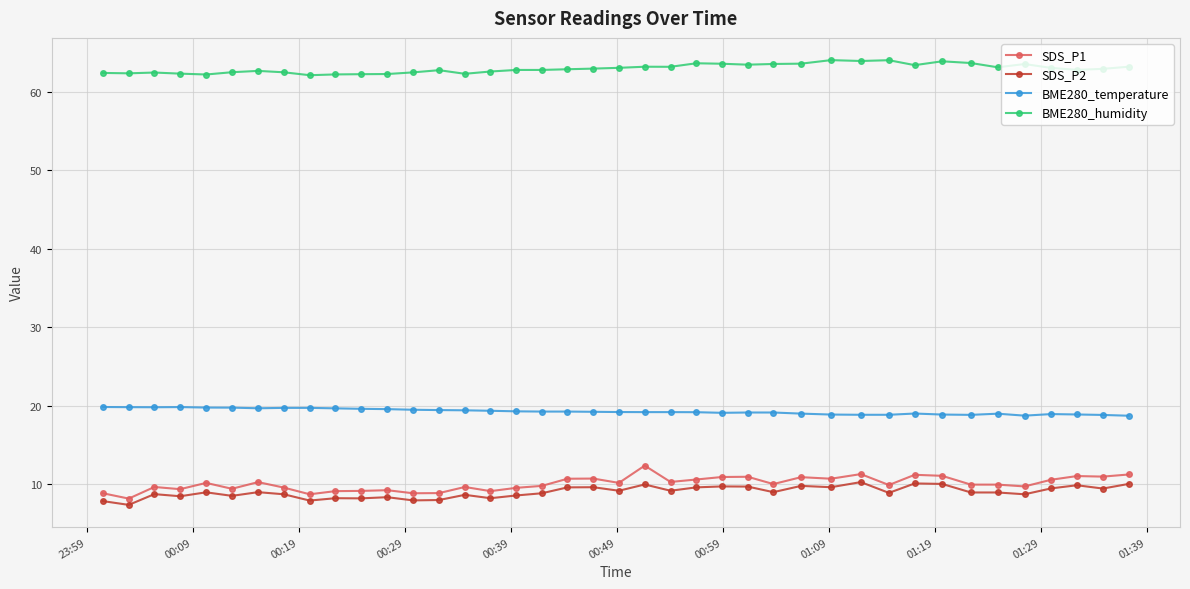

At how many categories does at least one series exceed 14?

40